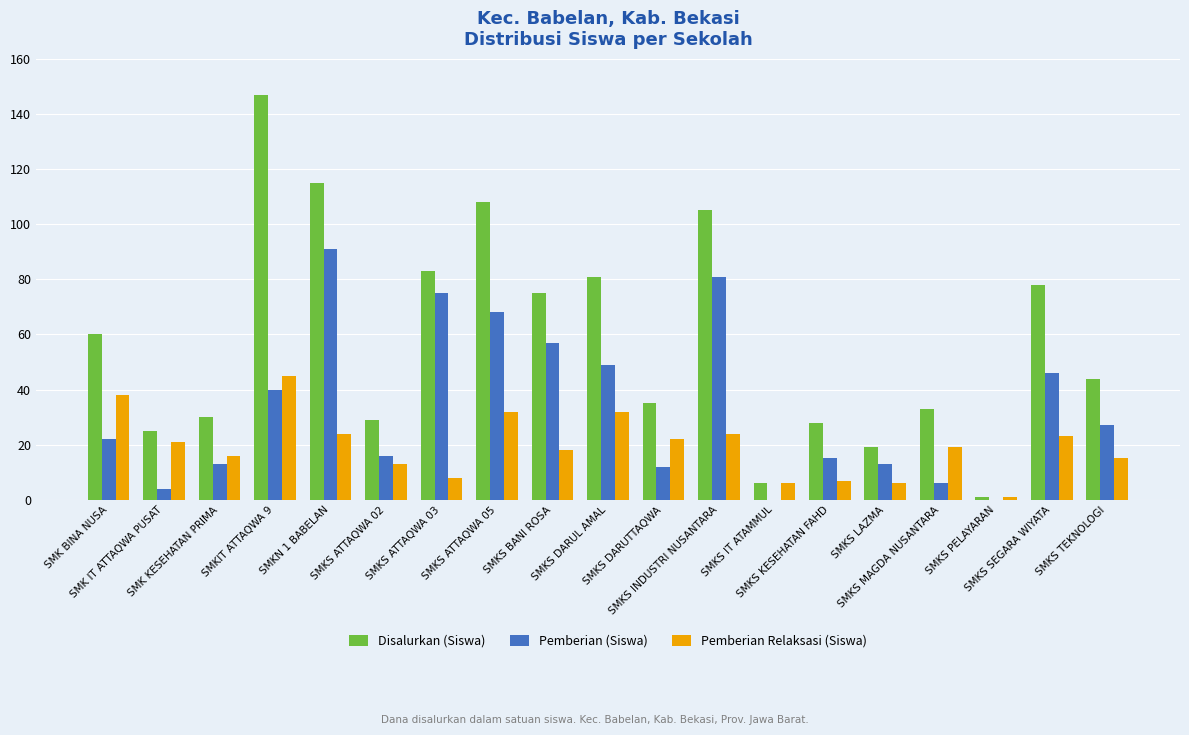

Are the bars grouped side by side (vs. stacked)?

Yes